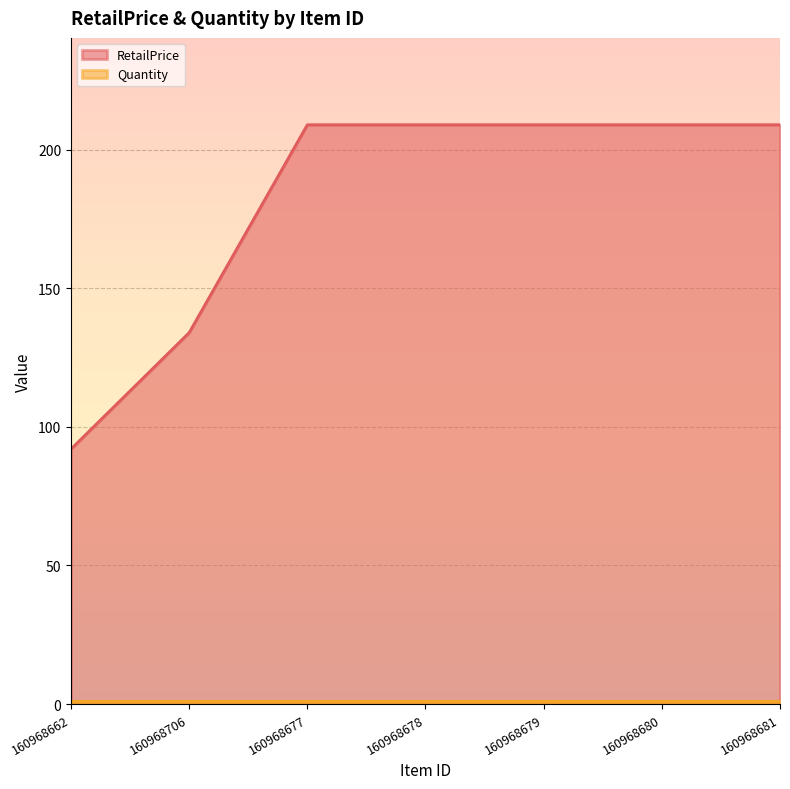

Is it true that the value at 160968662 is 130?

False